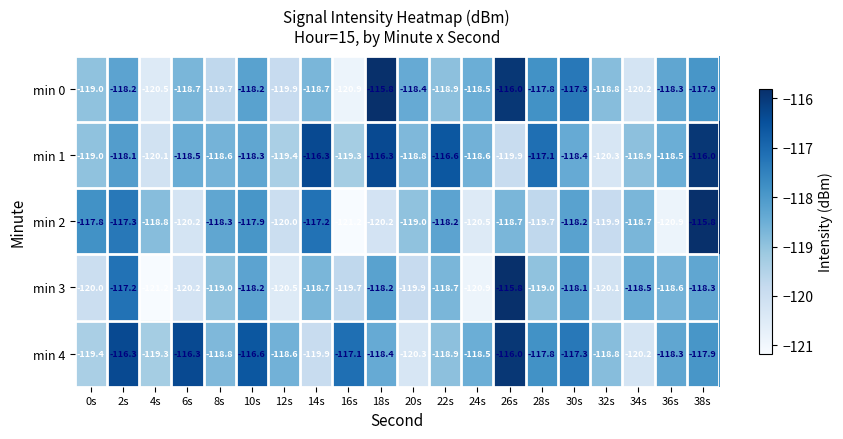

At which category is the sum across all series the highest?

38s